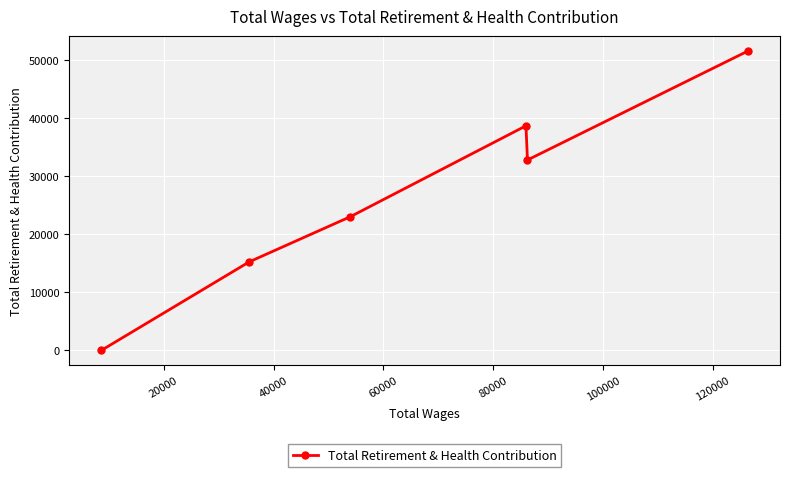

What is the difference between the maximum and minimum values?

51576